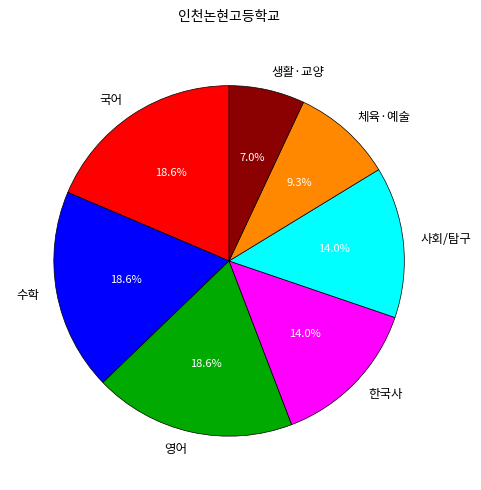

How many slices are in this pie chart?

7